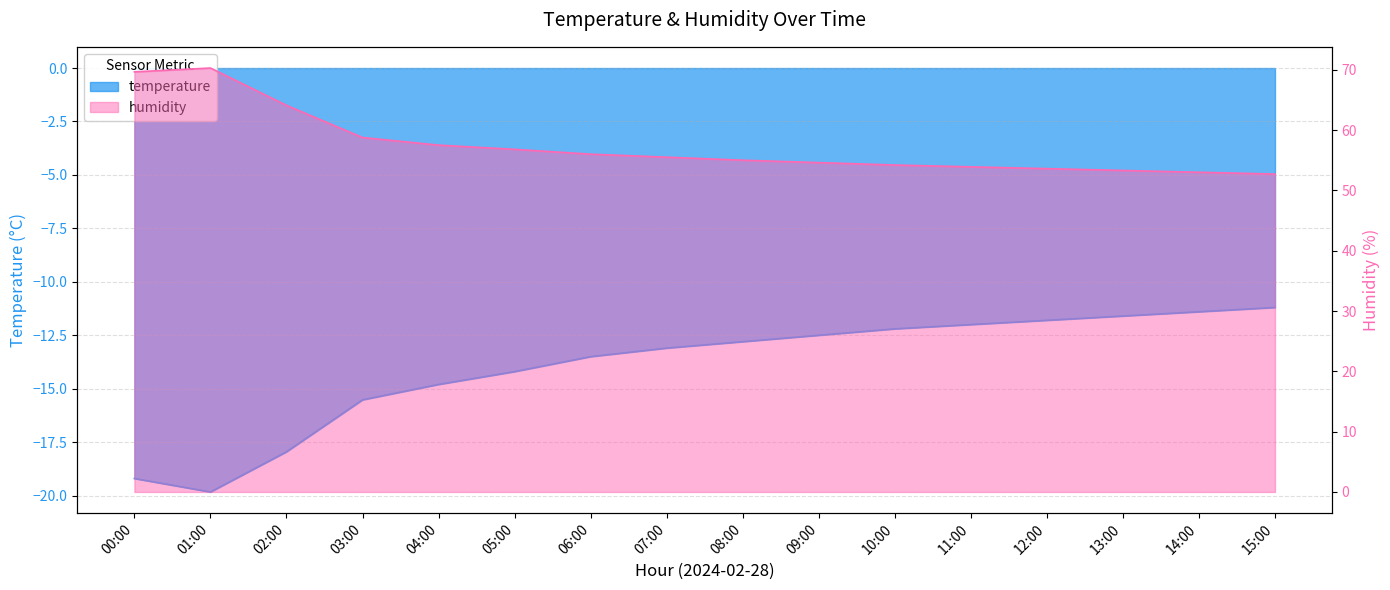

True or false: humidity has more than 1 points higher than both neighbors.

False